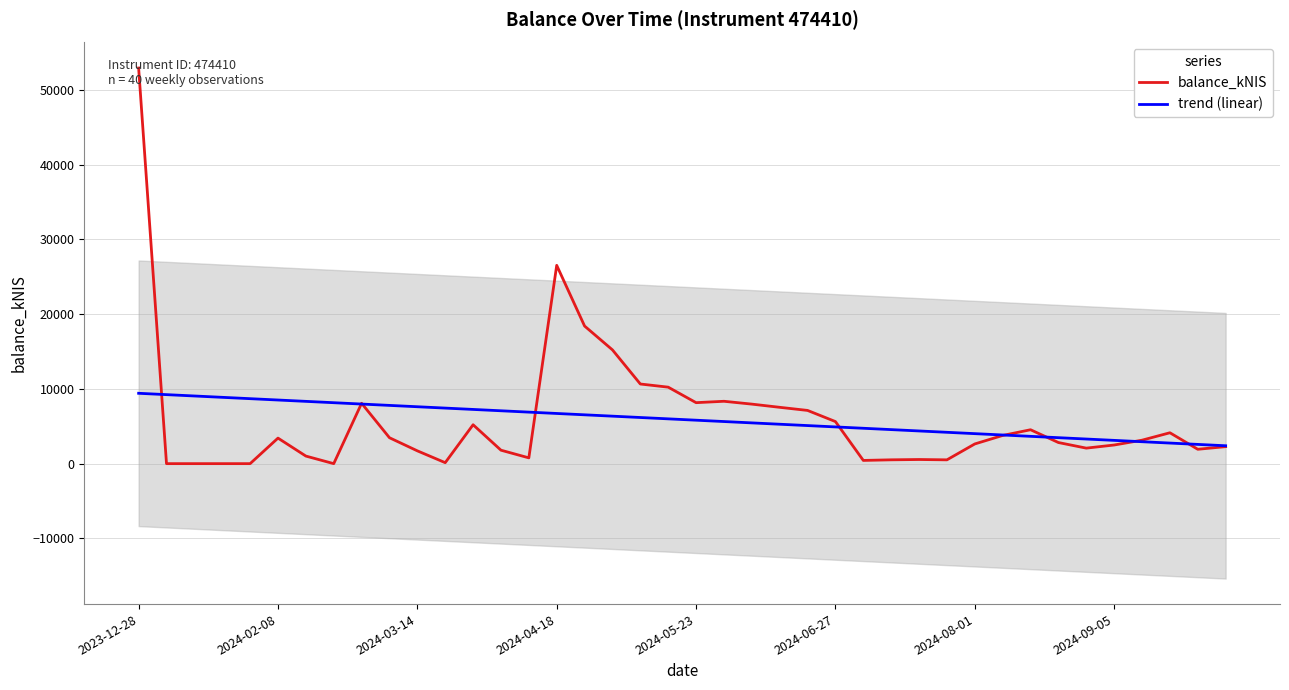

Is the value of balance_kNIS at 13 greater than the value of trend (linear) at 33?

No